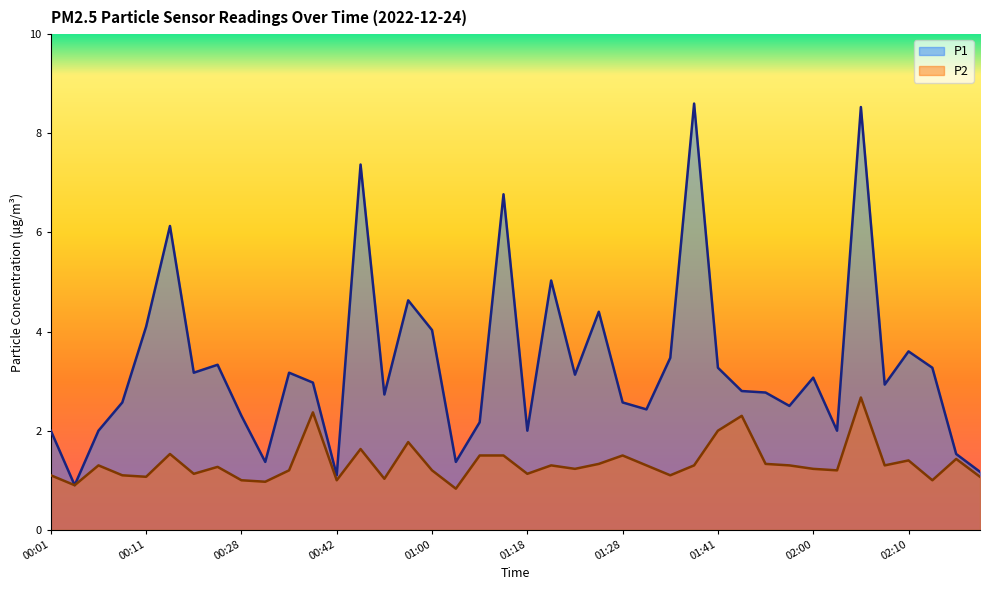

At which label does P1 reach its minimum?

00:03